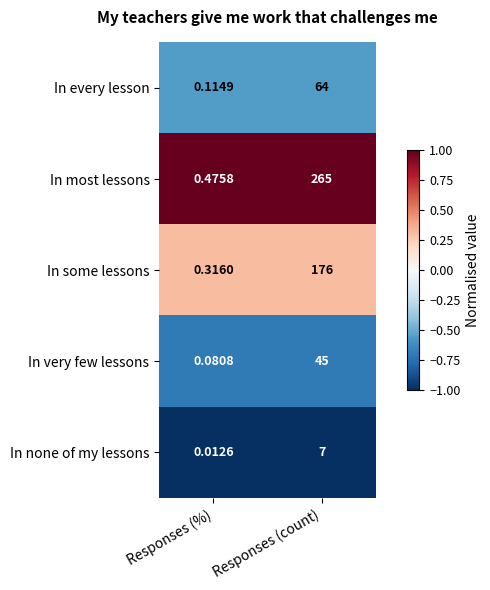

At Responses (%), list the series in order from smallest to largest.

In none of my lessons, In very few lessons, In every lesson, In some lessons, In most lessons